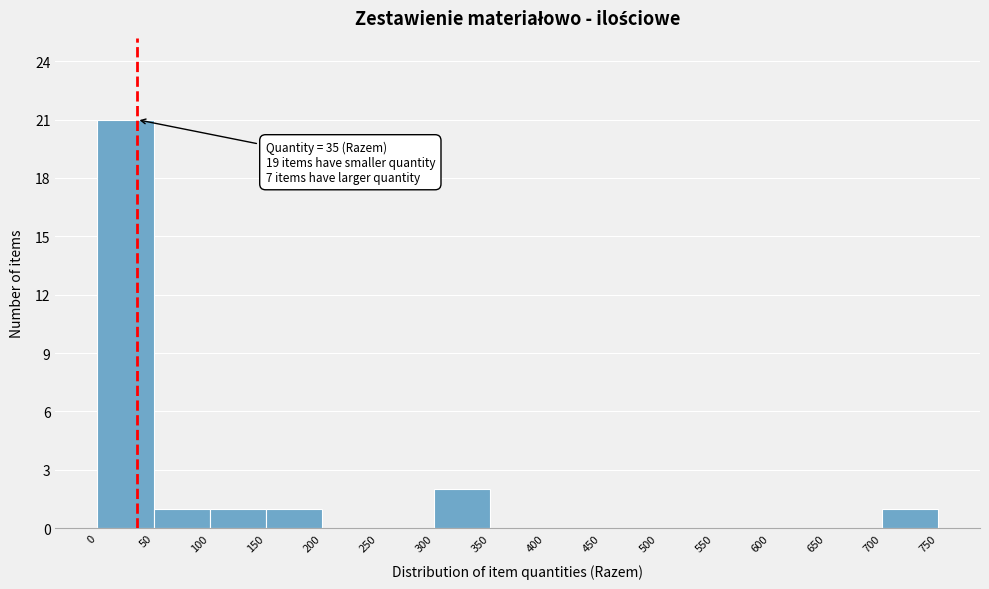

Which range on the x-axis has the tallest bar?

0 to 50